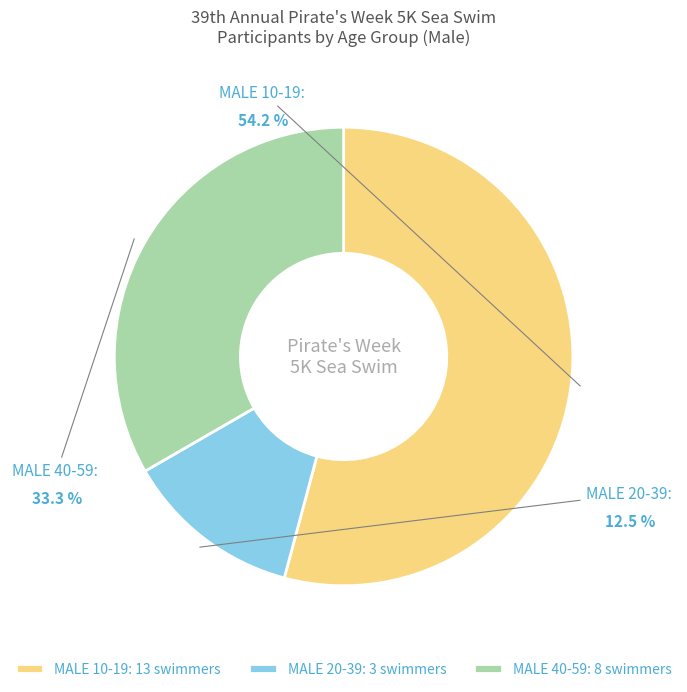

How many segments does this pie chart have?

3